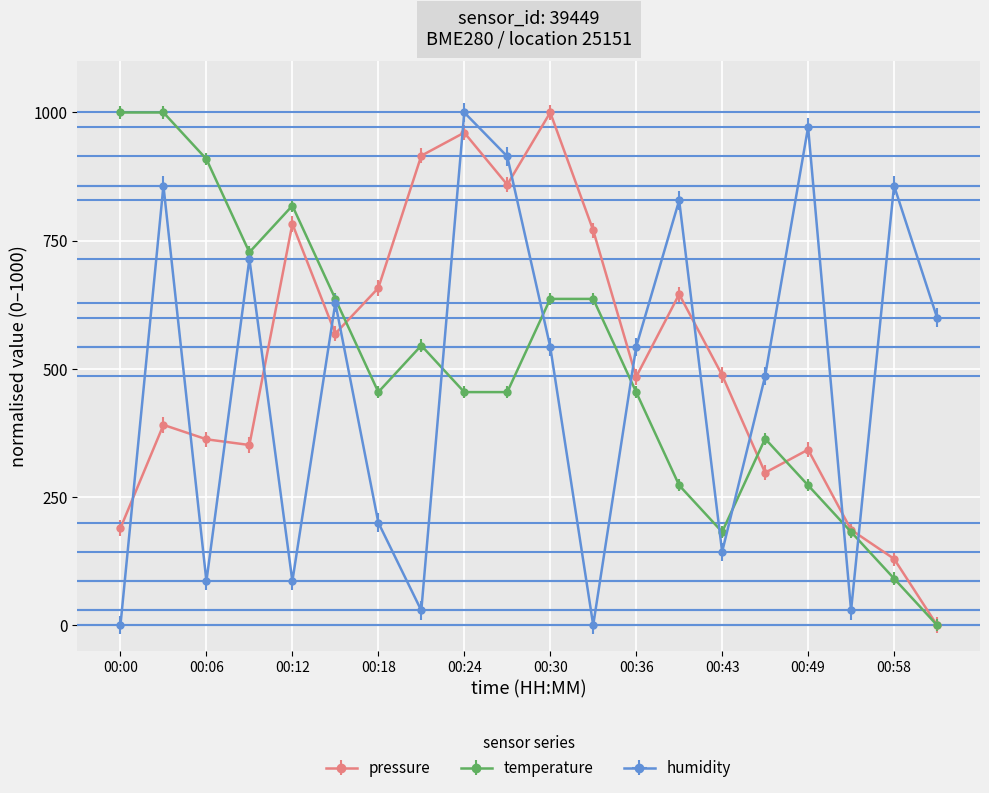

Rank the series by their average value, from lowest to highest.

humidity, temperature, pressure